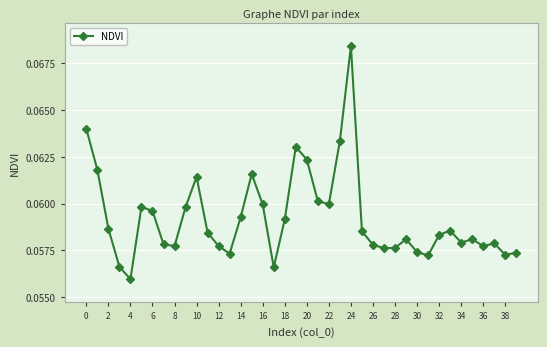

What is the sum of all values?

2.4